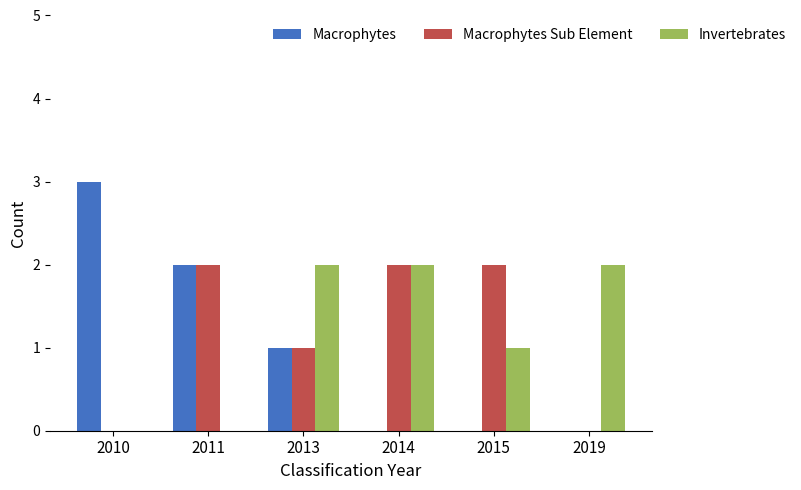

Reading left to right, what are all the values shown in this chart?

Macrophytes: 2010=3	2011=2	2013=1	2014=0	2015=0	2019=0
Macrophytes Sub Element: 2010=0	2011=2	2013=1	2014=2	2015=2	2019=0
Invertebrates: 2010=0	2011=0	2013=2	2014=2	2015=1	2019=2